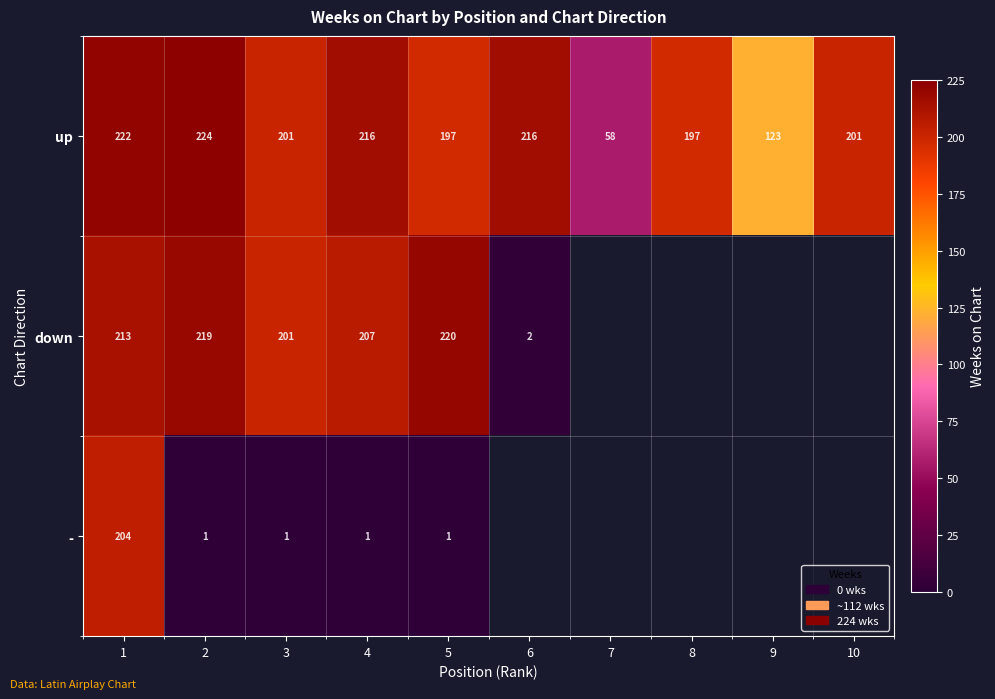

Is the value of up at 8 greater than the value of - at 5?

Yes